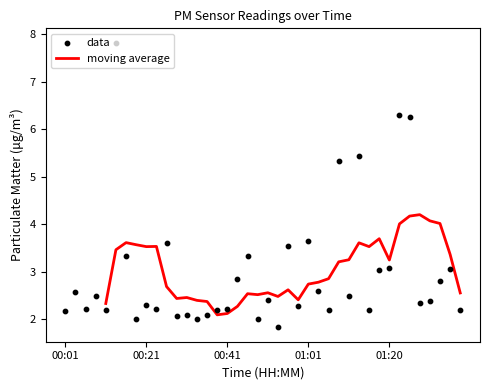

What is the ratio of the value at 00:43 to the value at 01:08?

0.5